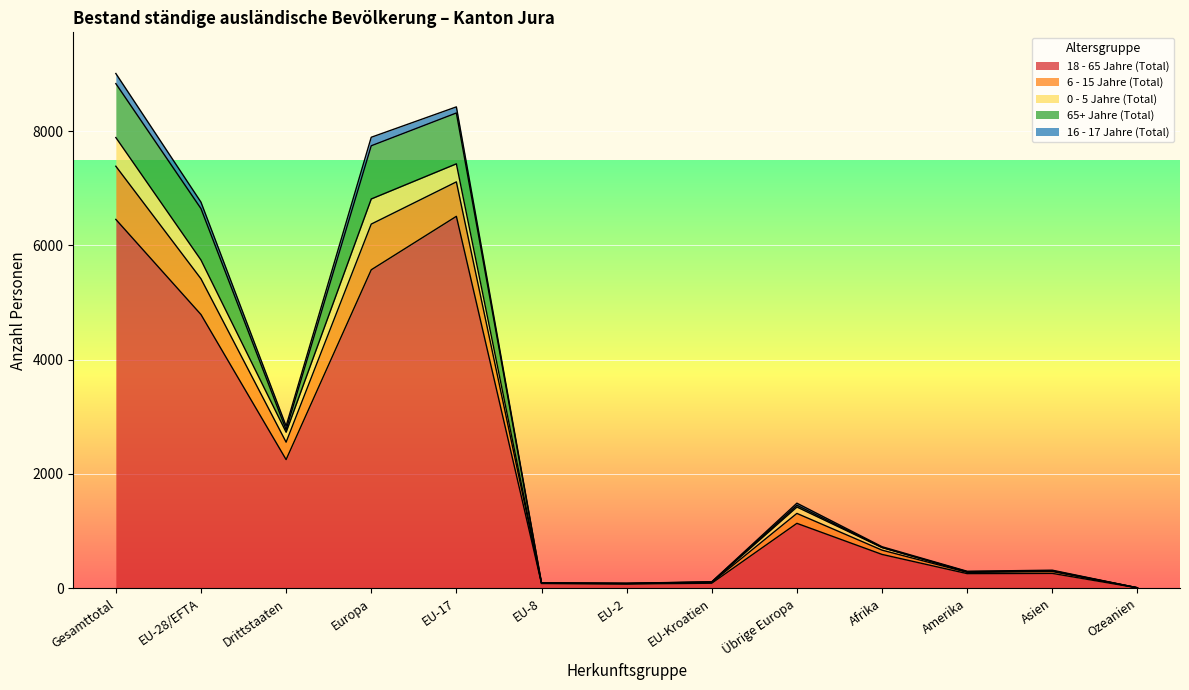

At how many categories does at least one series exceed 1357?

5